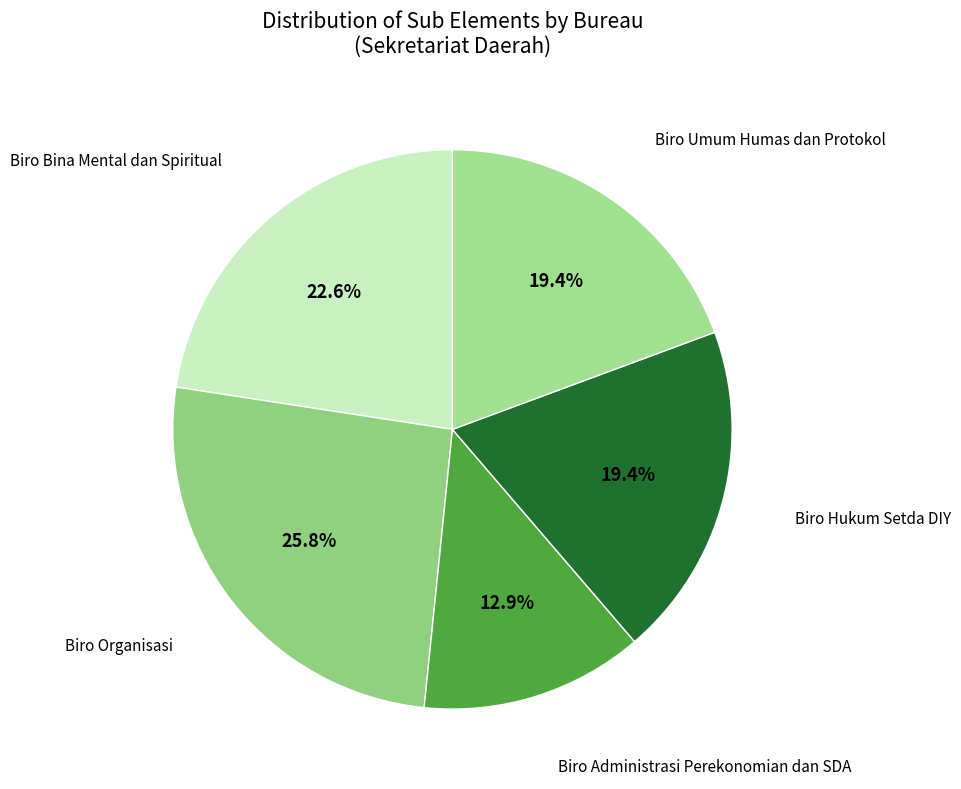

Count the number of slices in the pie.

5